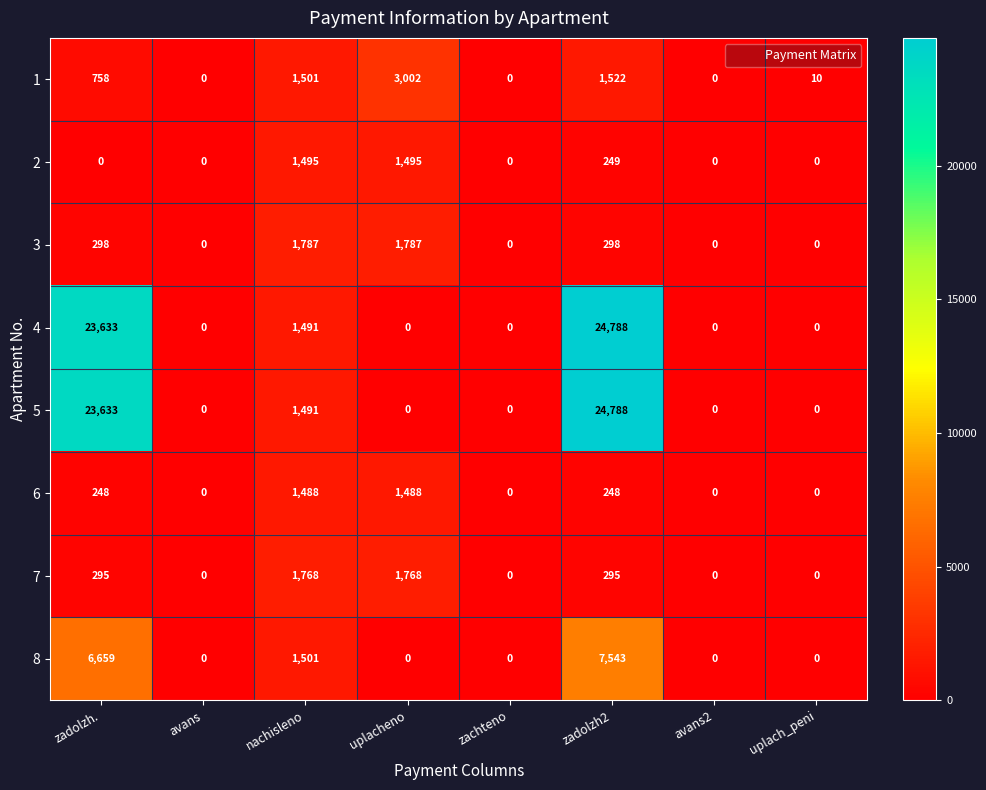

Which category has the highest value across all series?

zadolzh2